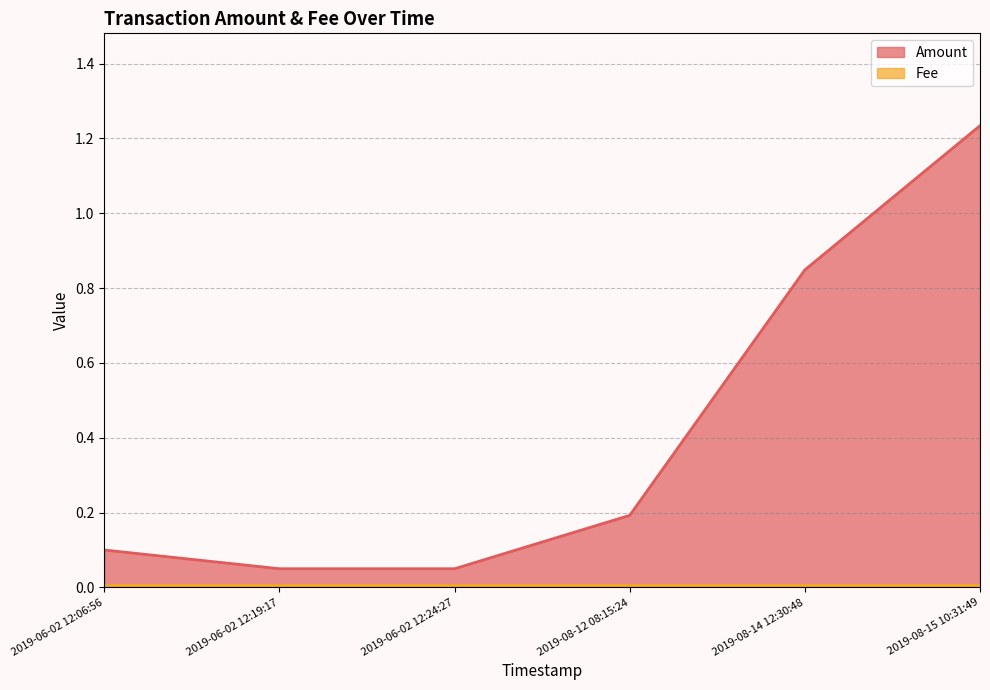

Which series has the largest total across all categories?

Amount